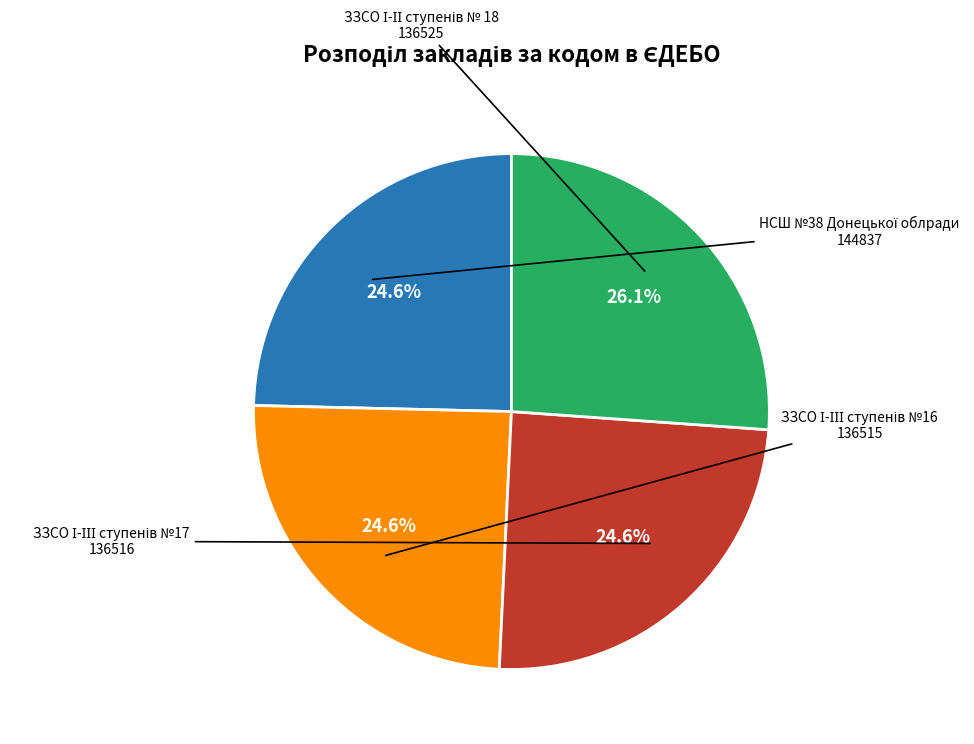

Is there a majority slice in this chart?

No